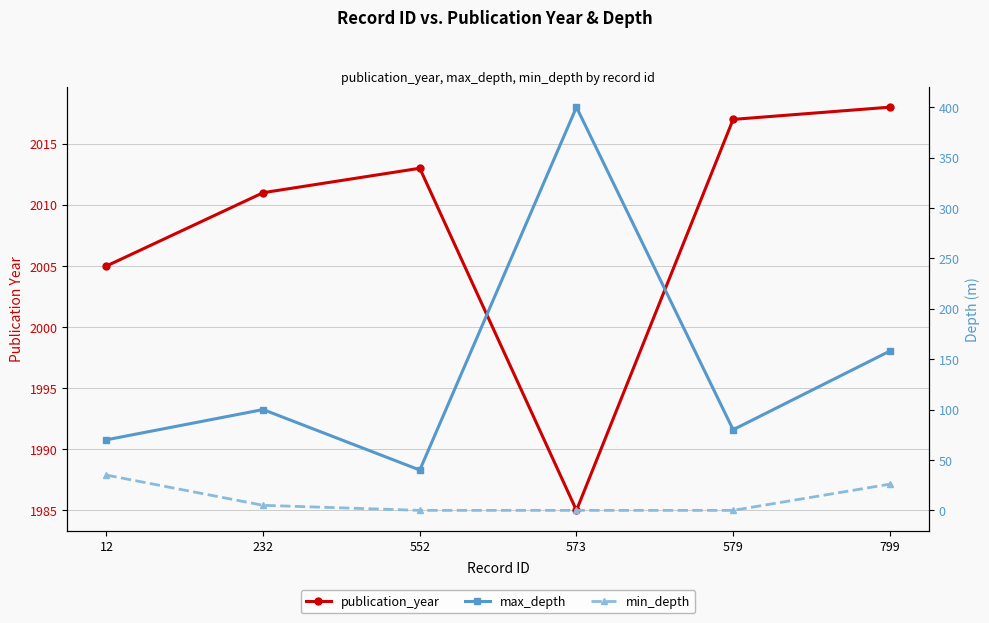

What is the value of the min_depth point at the 6th from the left?

26